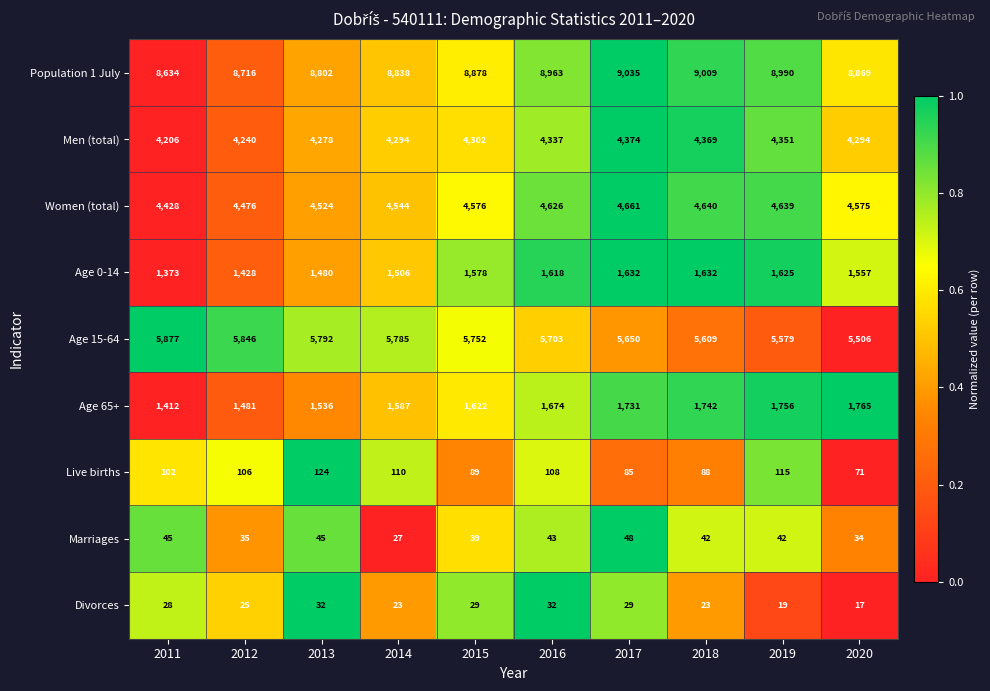

Where is Women (total) nearest to the value 4544?

2014